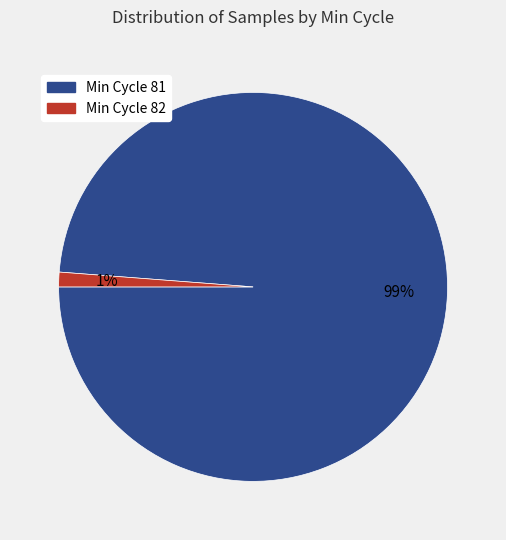

Is there a majority slice in this chart?

Yes